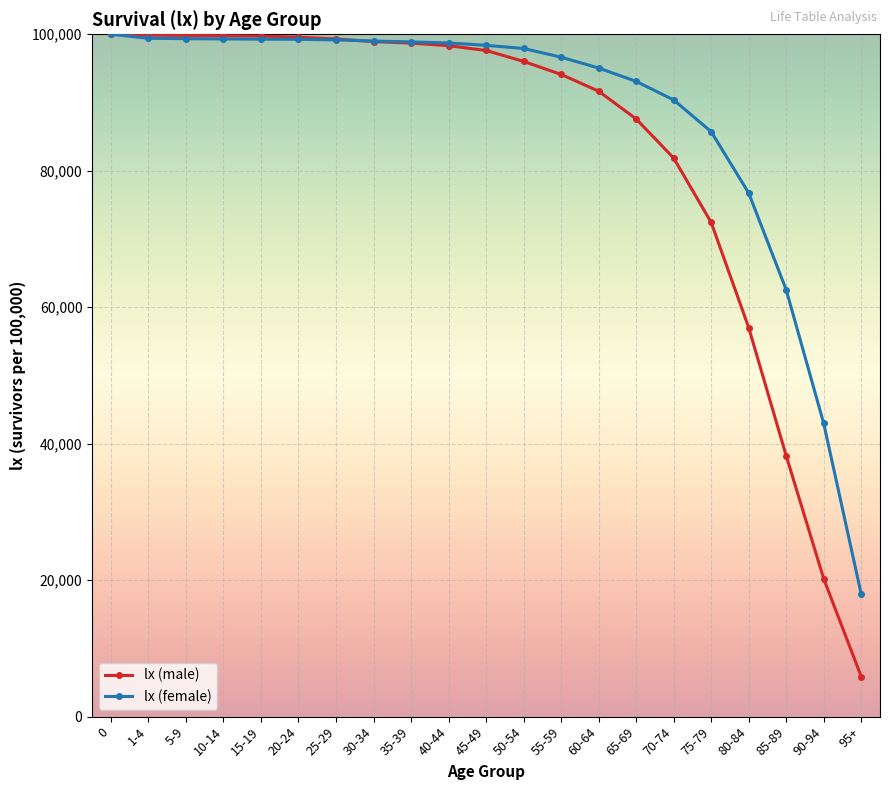

What is the label of the 7th point from the left?

25-29